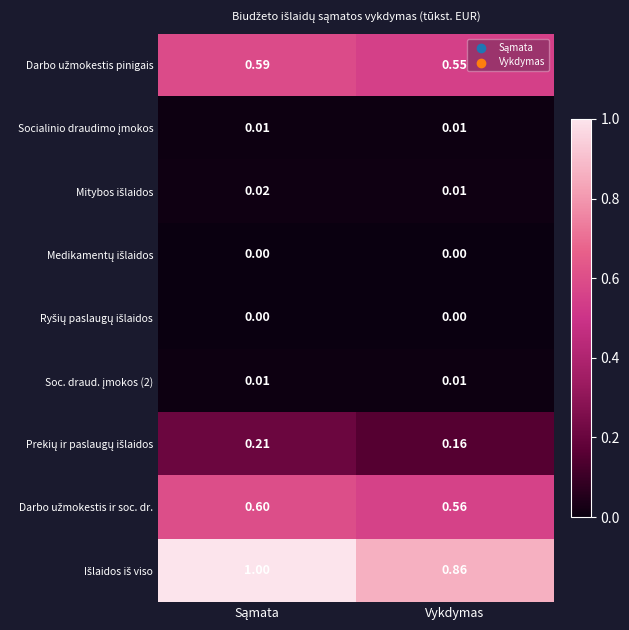

At Sąmata, list the series in order from smallest to largest.

Medikamentų išlaidos, Ryšių paslaugų išlaidos, Socialinio draudimo įmokos, Soc. draud. įmokos (2), Mitybos išlaidos, Prekių ir paslaugų išlaidos, Darbo užmokestis pinigais, Darbo užmokestis ir soc. dr., Išlaidos iš viso